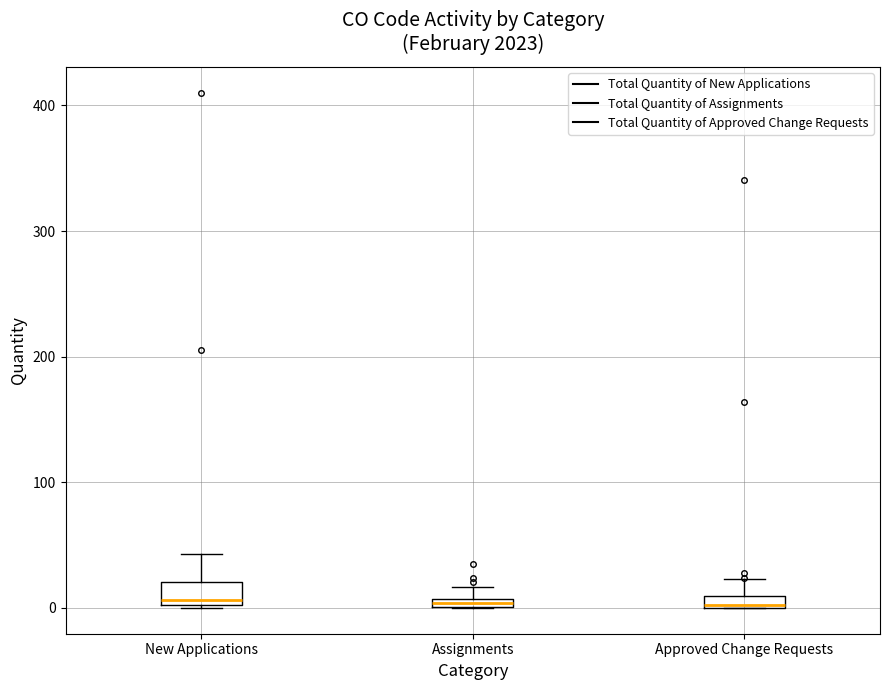

Where does the upper whisker of the box for New Applications end on the y-axis? The values are not printed on the chart, so give them approximately, as read against the axis.

40